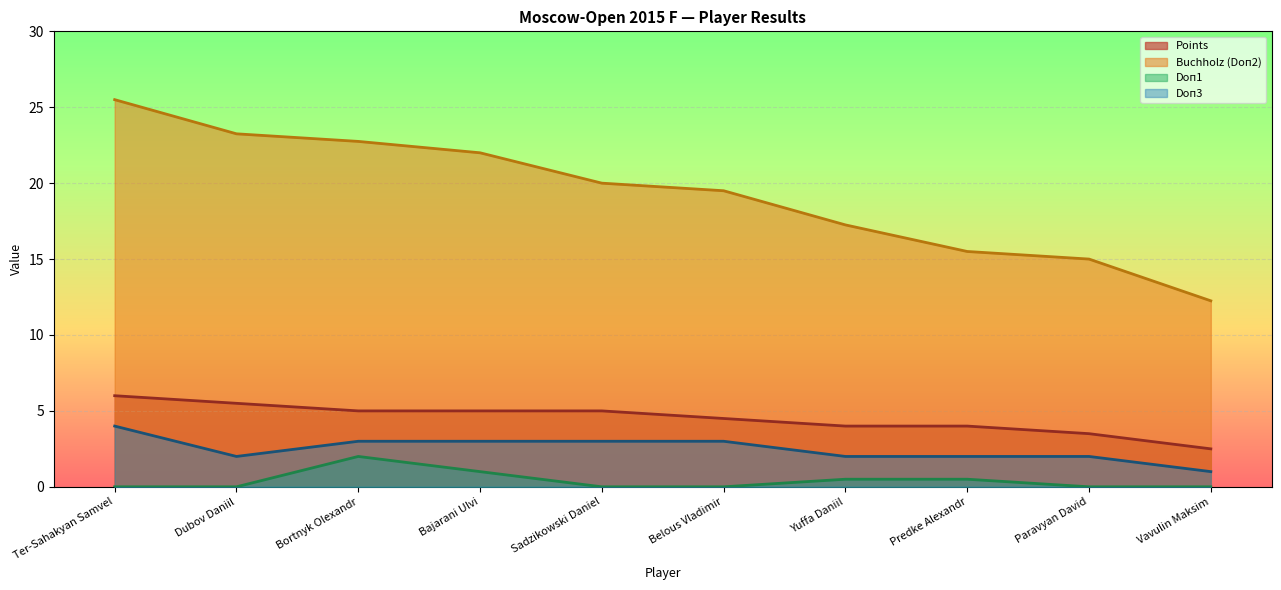

At which label does Doп3 first exceed 3?

Ter-Sahakyan Samvel